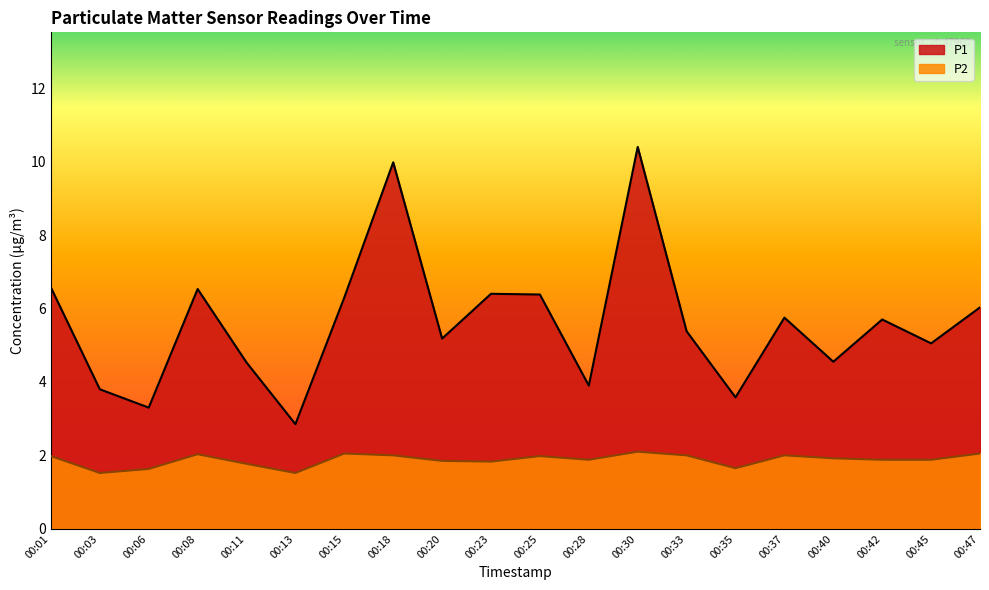

At which category does P2 reach its first local peak?

00:08